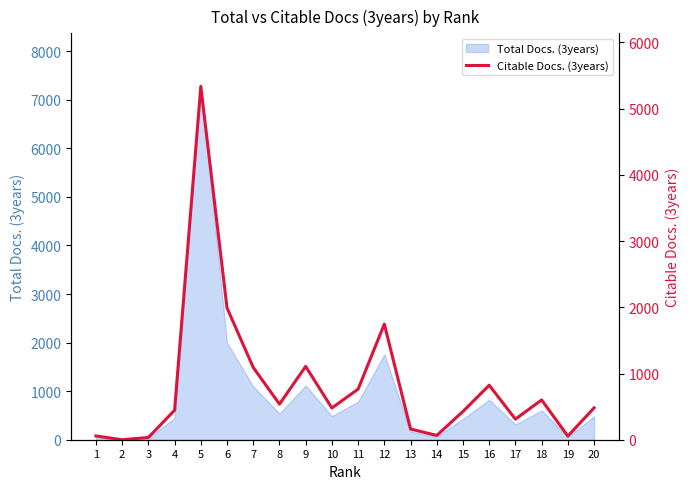

Where is the first local maximum?

5